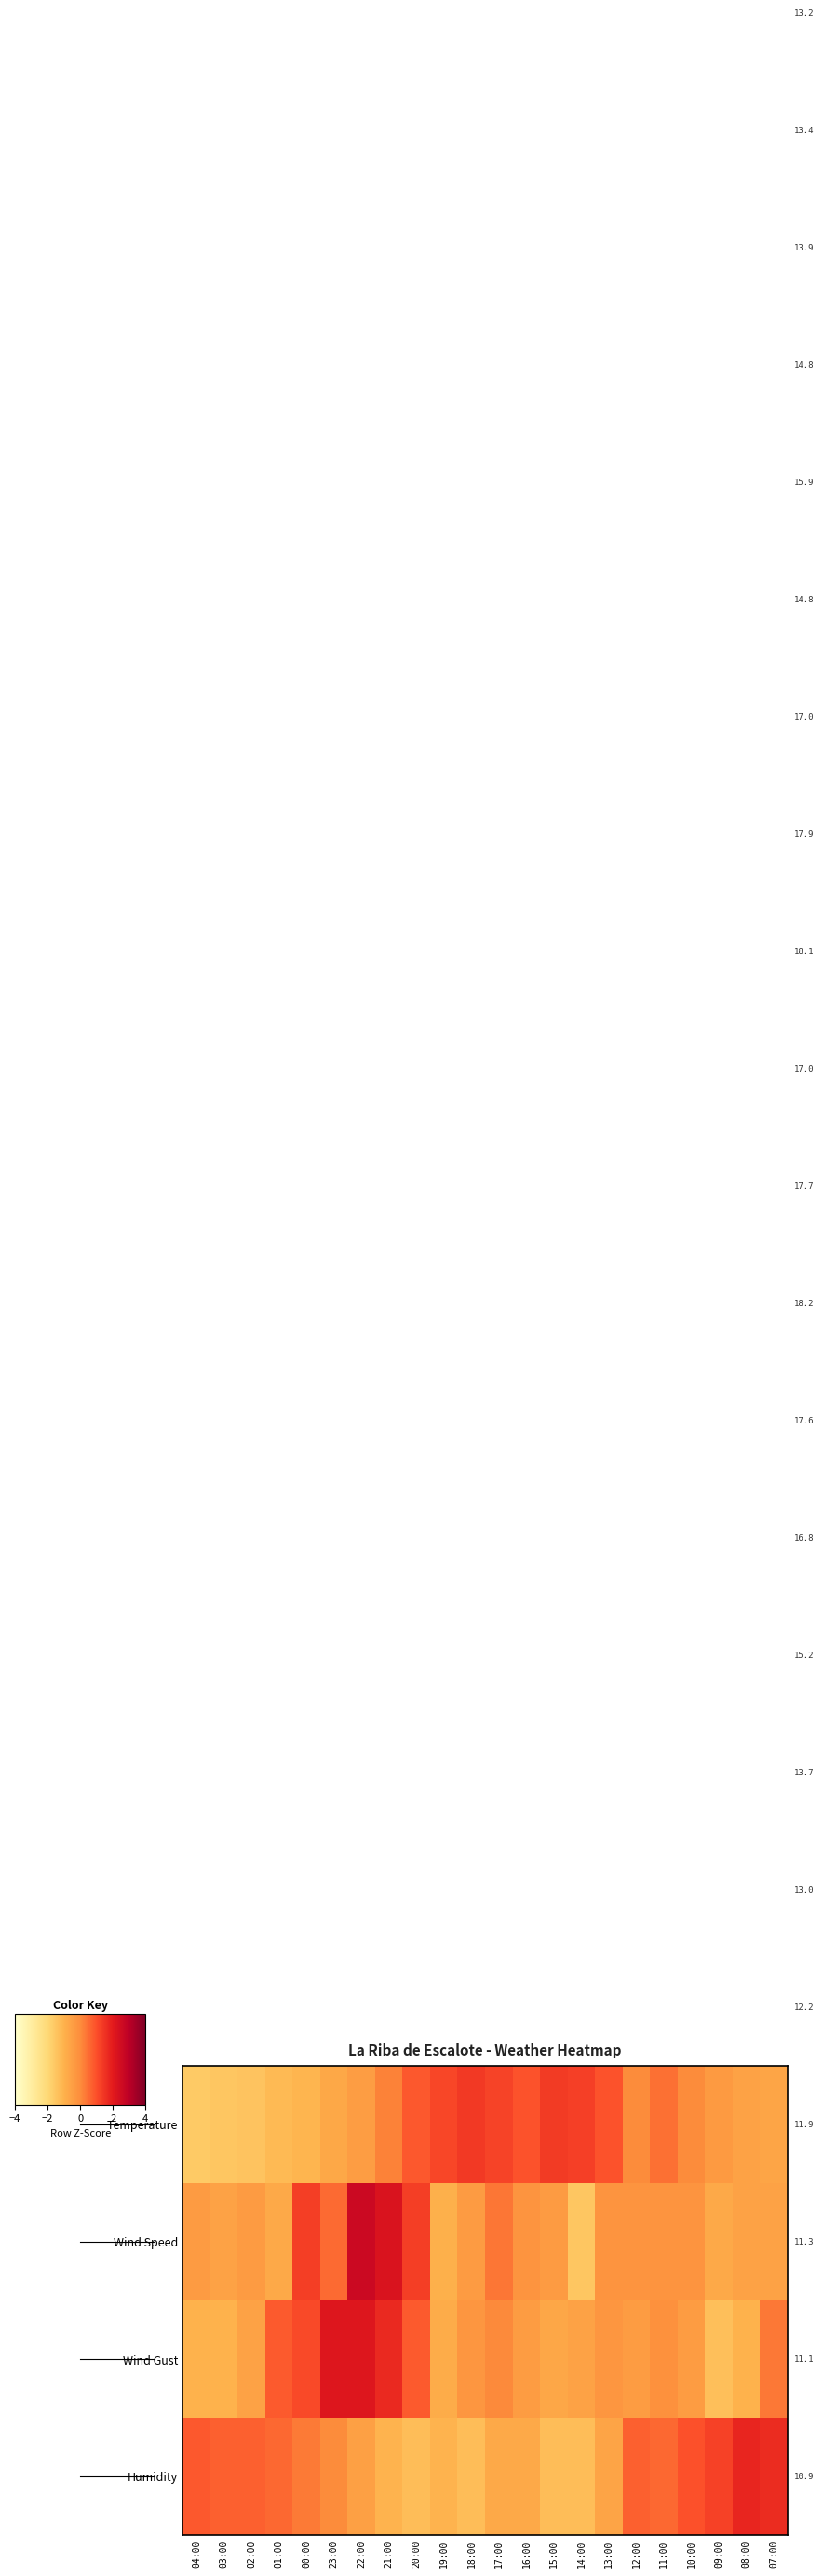

What is the greatest value displayed?

2.6